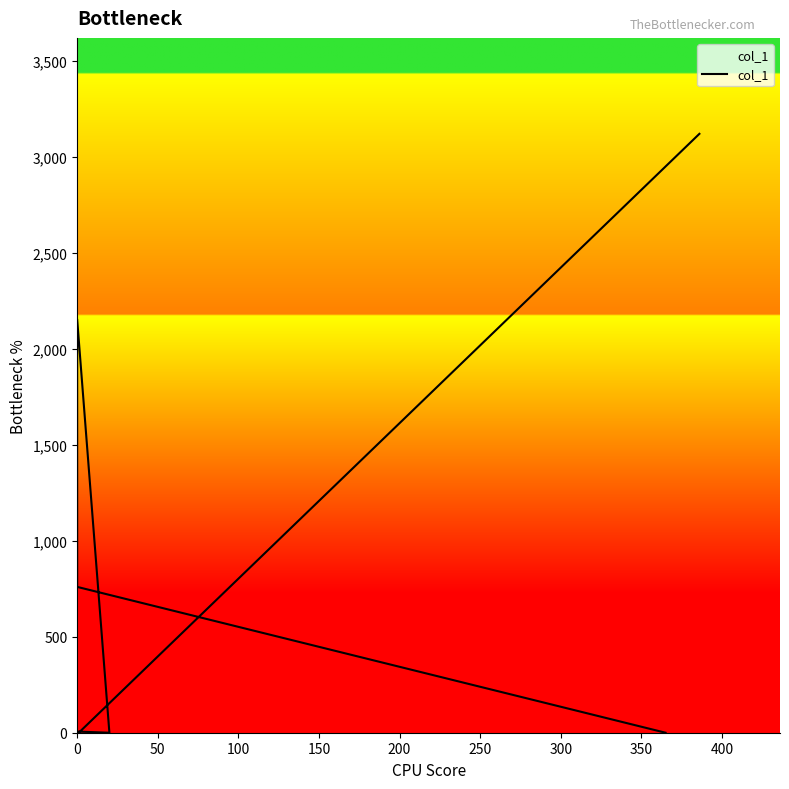

What is the sum of all values?

6042